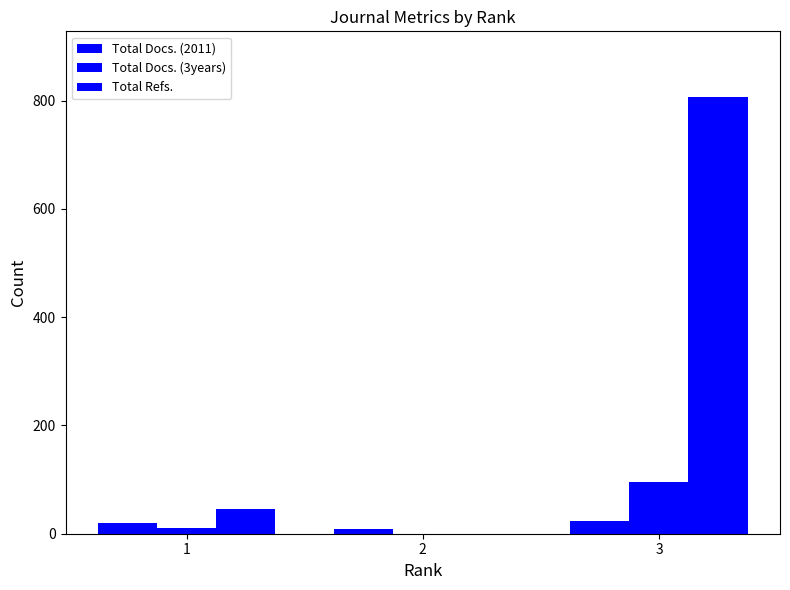

Rank the series at 3 from highest to lowest value.

Total Refs., Total Docs. (3years), Total Docs. (2011)